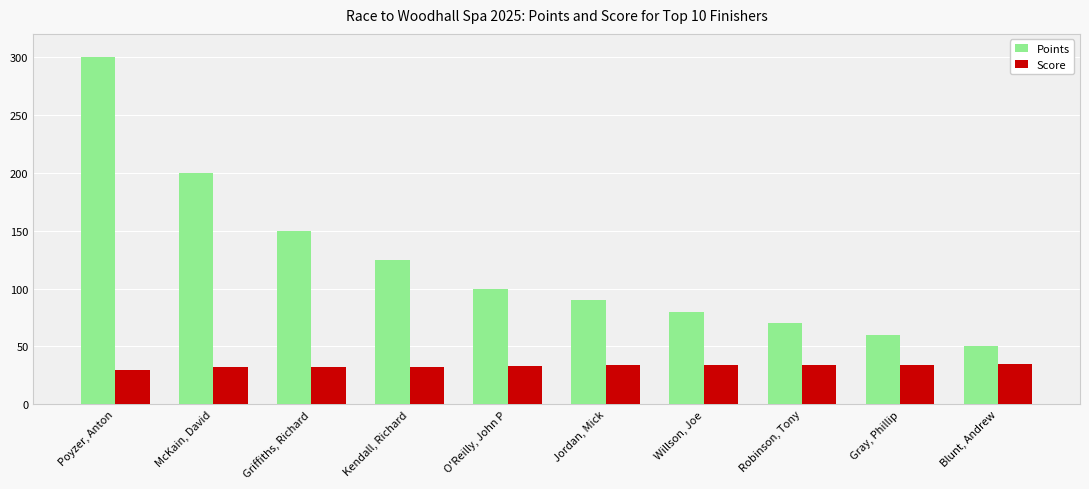

Which series has the widest spread of values?

Points